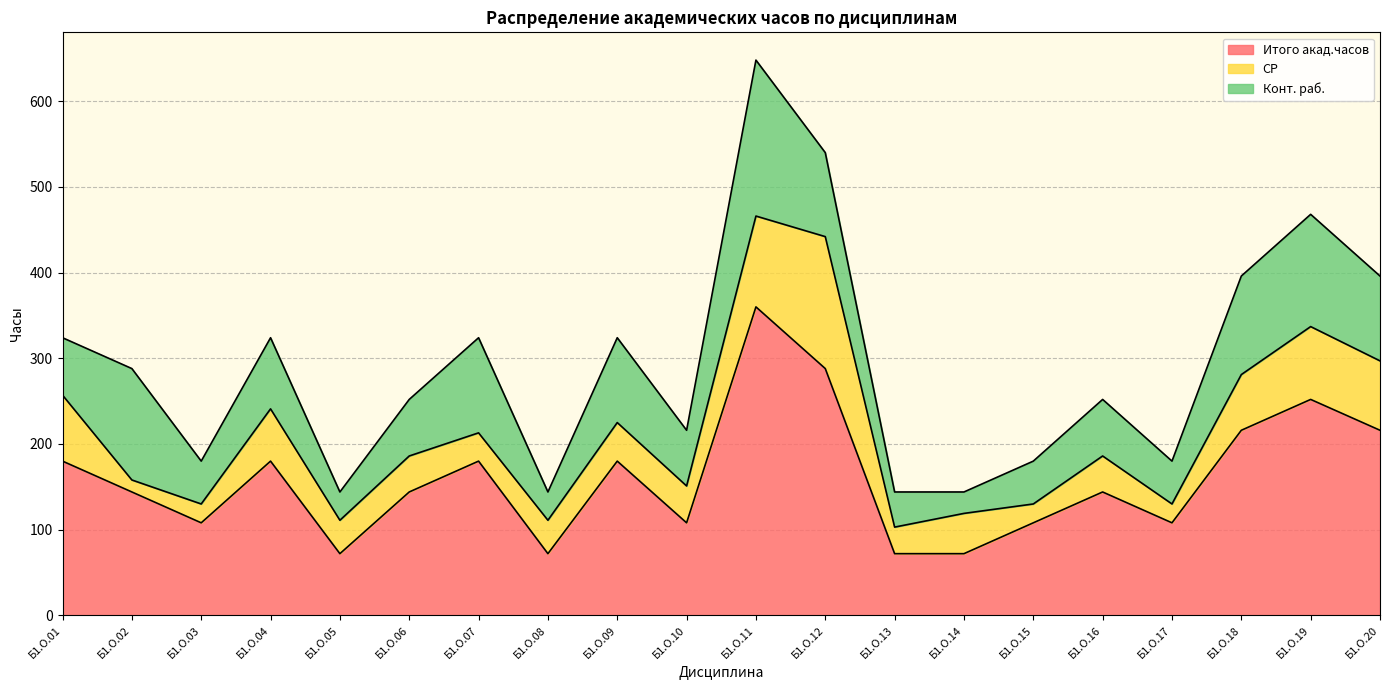

Between Б1.О.05 and Б1.О.18, which series saw the biggest shift?

Итого акад.часов